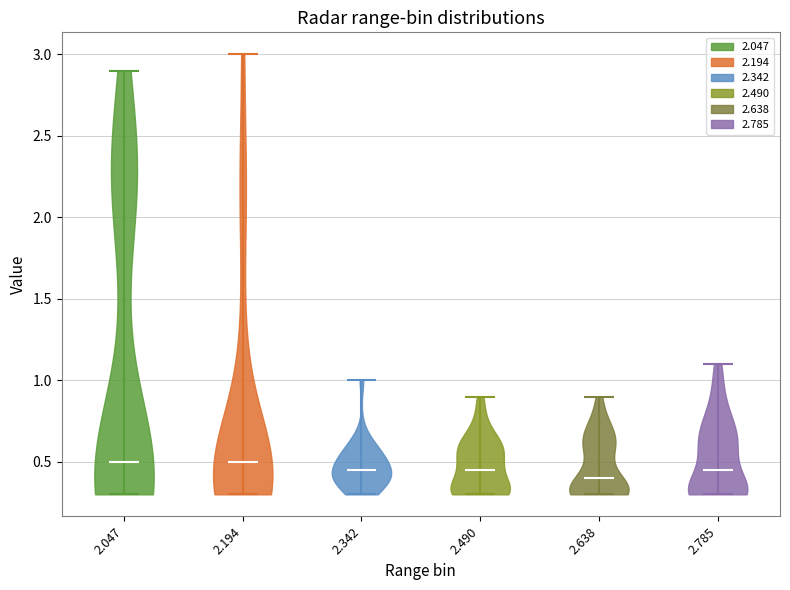

Reading left to right, read every violin against the y-axis: where its median line is, and the lowest and highest points it reaches. The values are not printed on the chart, so give them approximately, as read against the axis.

2.047: median line 0.50, lowest point 0.30, highest point 2.90
2.194: median line 0.50, lowest point 0.30, highest point 3.00
2.342: median line 0.45, lowest point 0.30, highest point 1.00
2.490: median line 0.45, lowest point 0.30, highest point 0.90
2.638: median line 0.40, lowest point 0.30, highest point 0.90
2.785: median line 0.45, lowest point 0.30, highest point 1.10